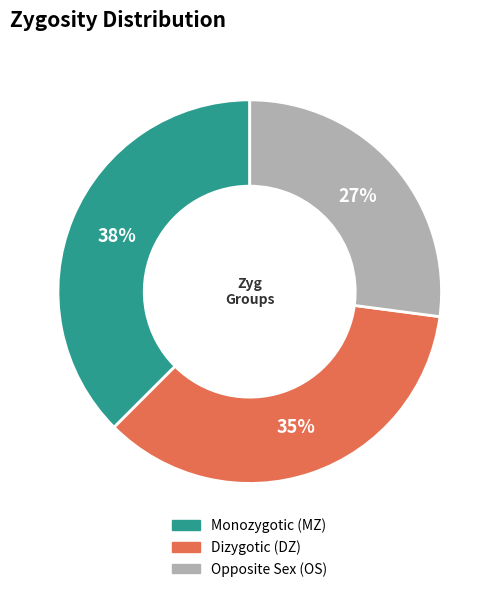

Is there a majority slice in this chart?

No